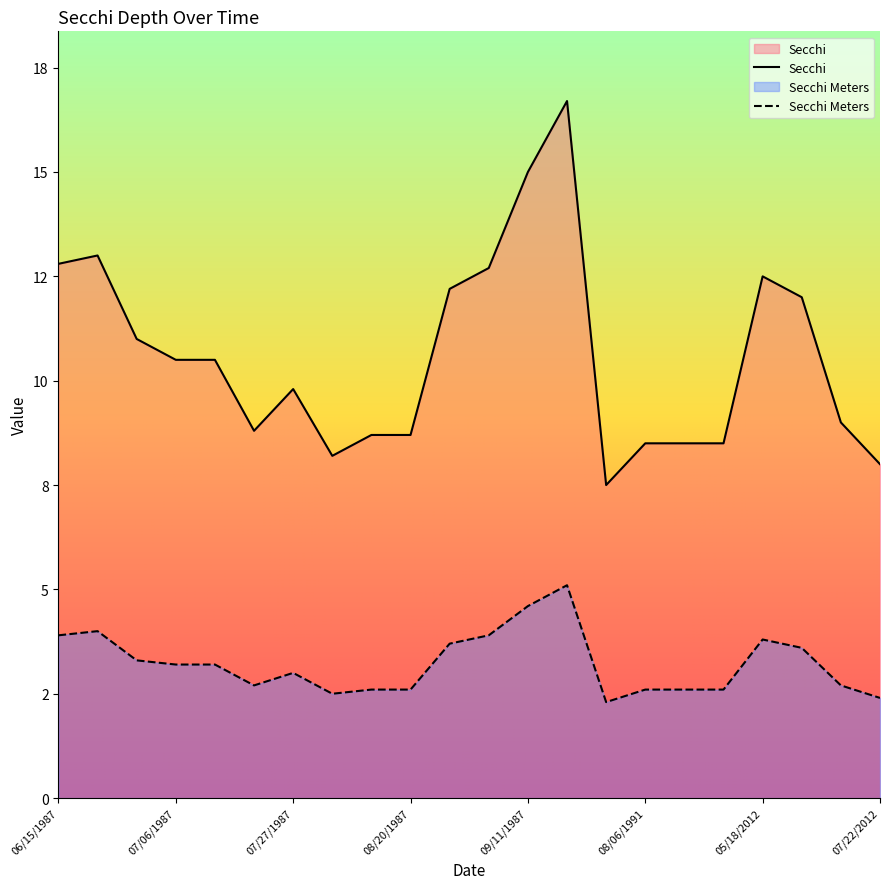

What is the sum of all Secchi values?

233.1